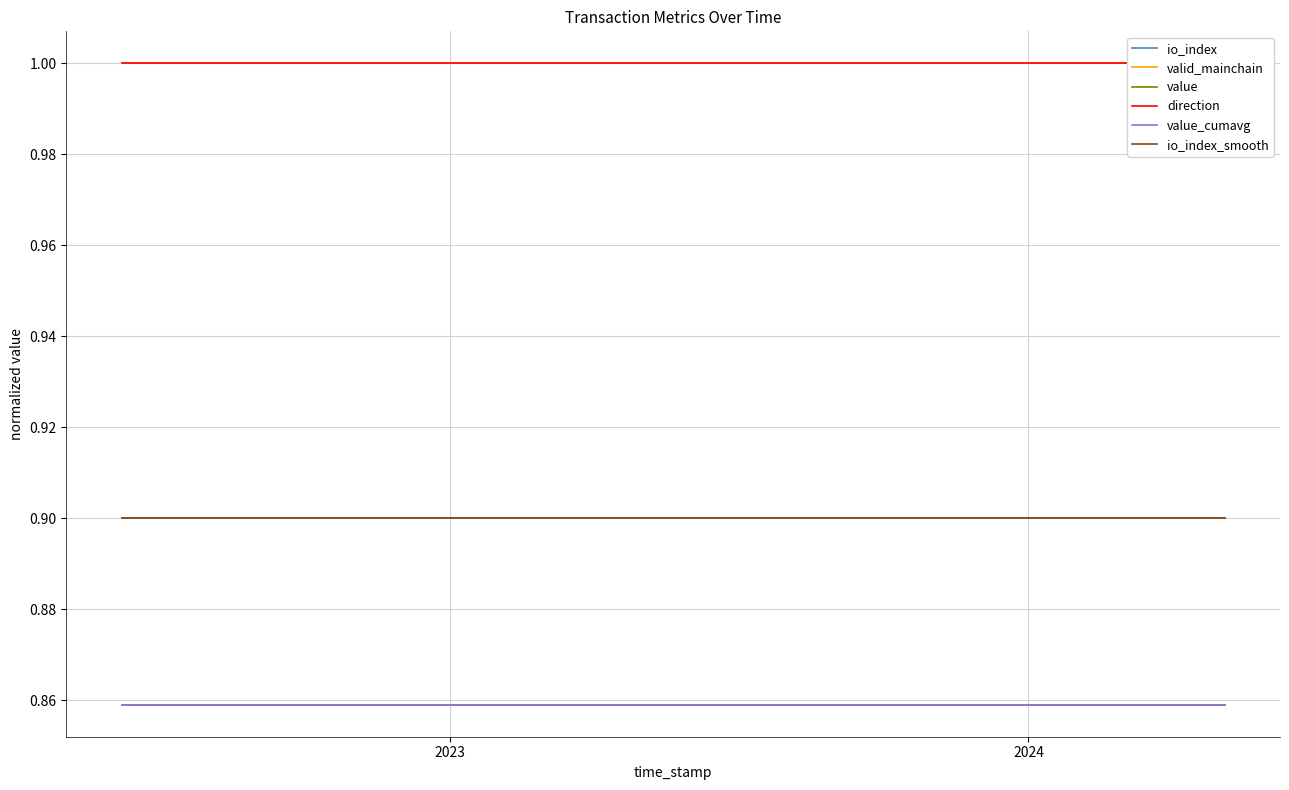

Where is value nearest to the value 0?

2023